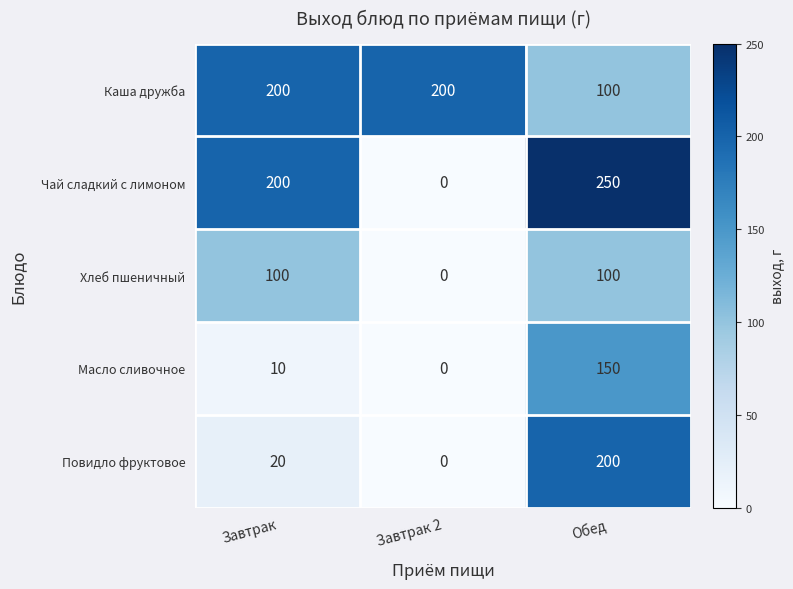

How many values in the Чай сладкий с лимоном series are below 200?

1